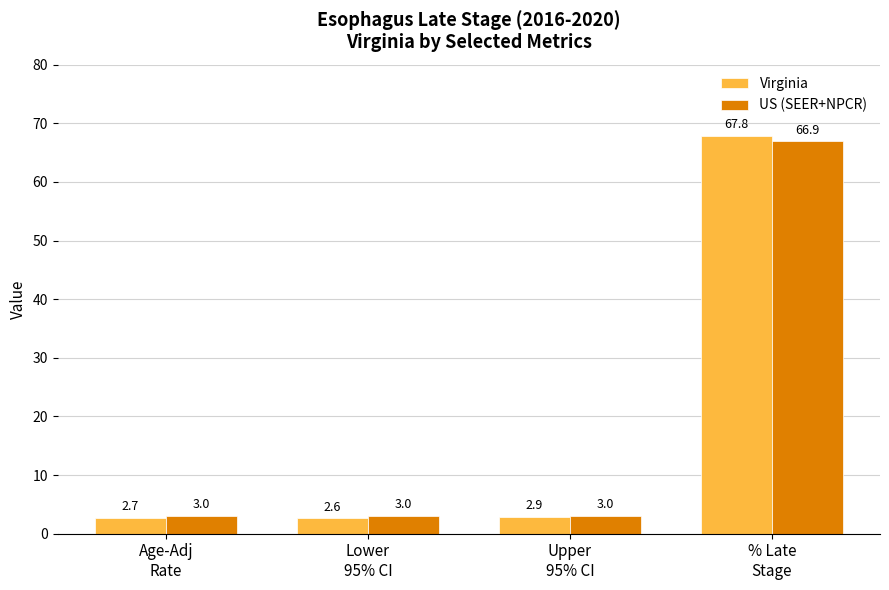

Rank the series by their average value, from lowest to highest.

US (SEER+NPCR), Virginia